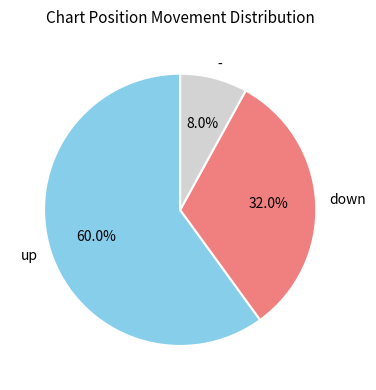

Rank the categories by value from highest to lowest.

up, down, -